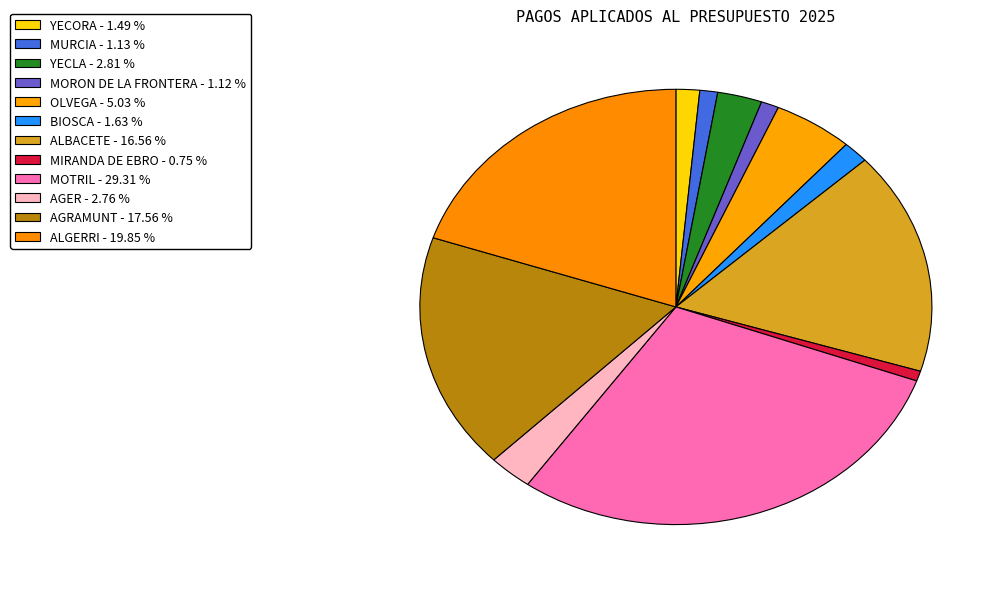

Is it true that MOTRIL is 29% of the pie?

True